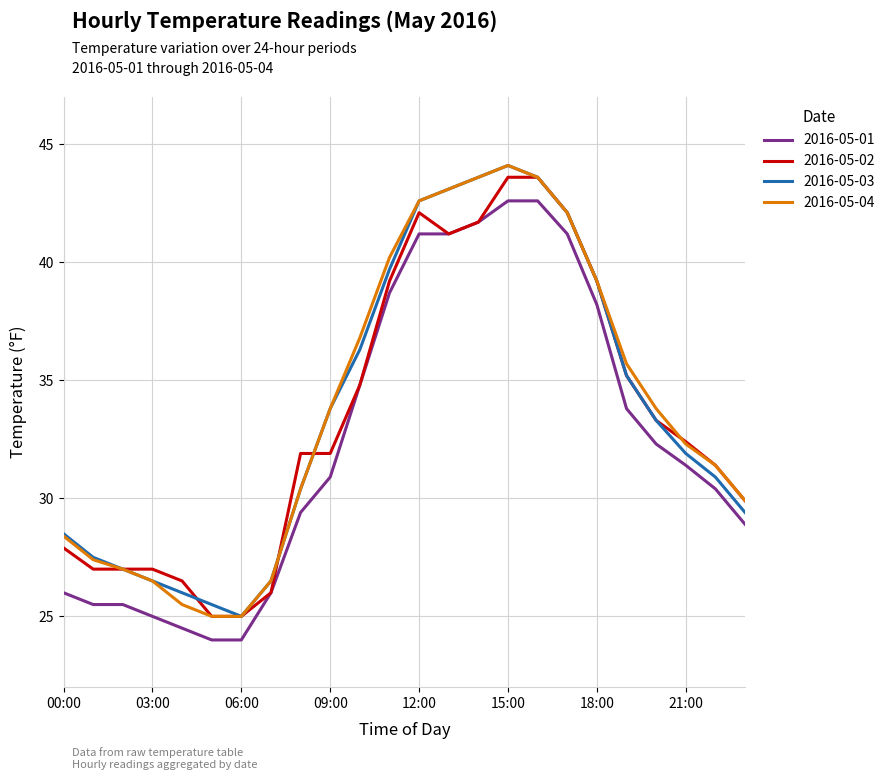

What is the difference between the maximum and minimum values in the 2016-05-04 series?

19.1